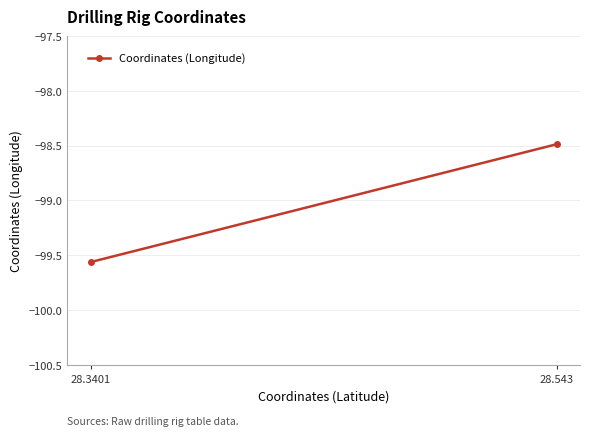

Reading left to right, extract all data points from this chart.

28.3401=-99.6	28.543=-98.5